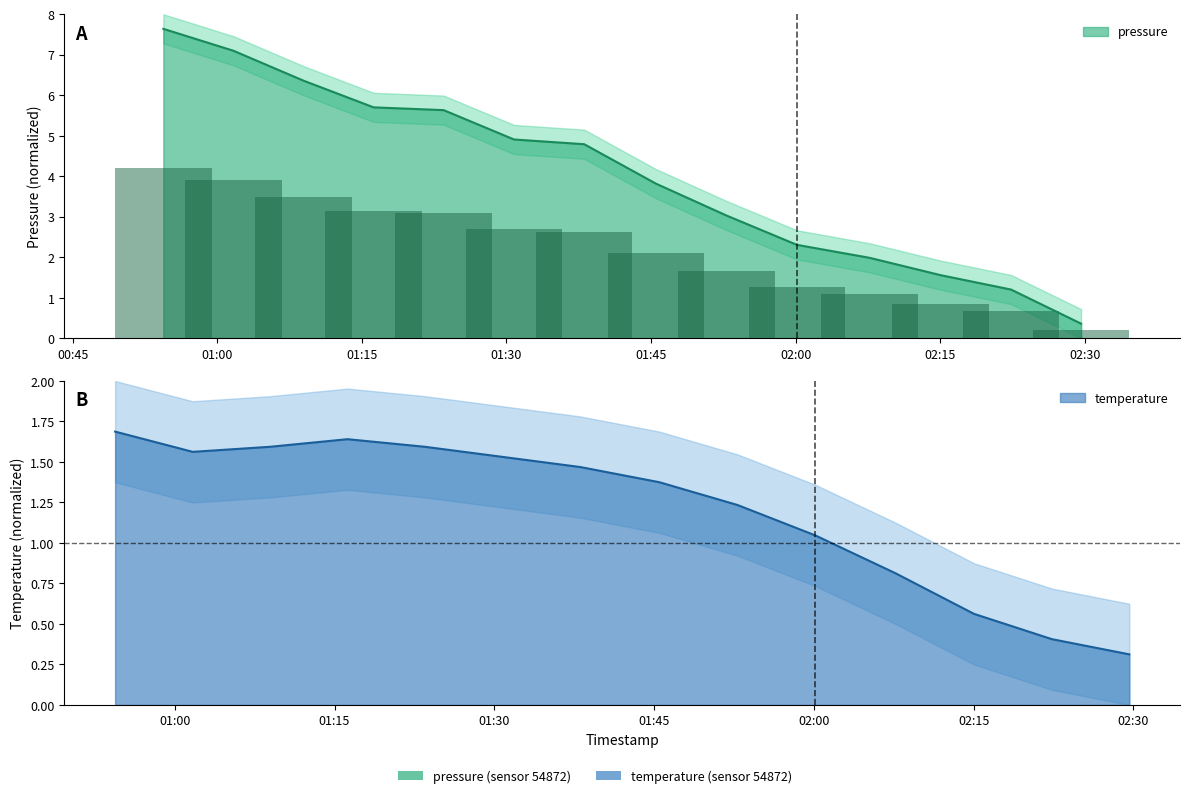

What is the label of the 10th bar from the left?

2024-03-23T02:00:08